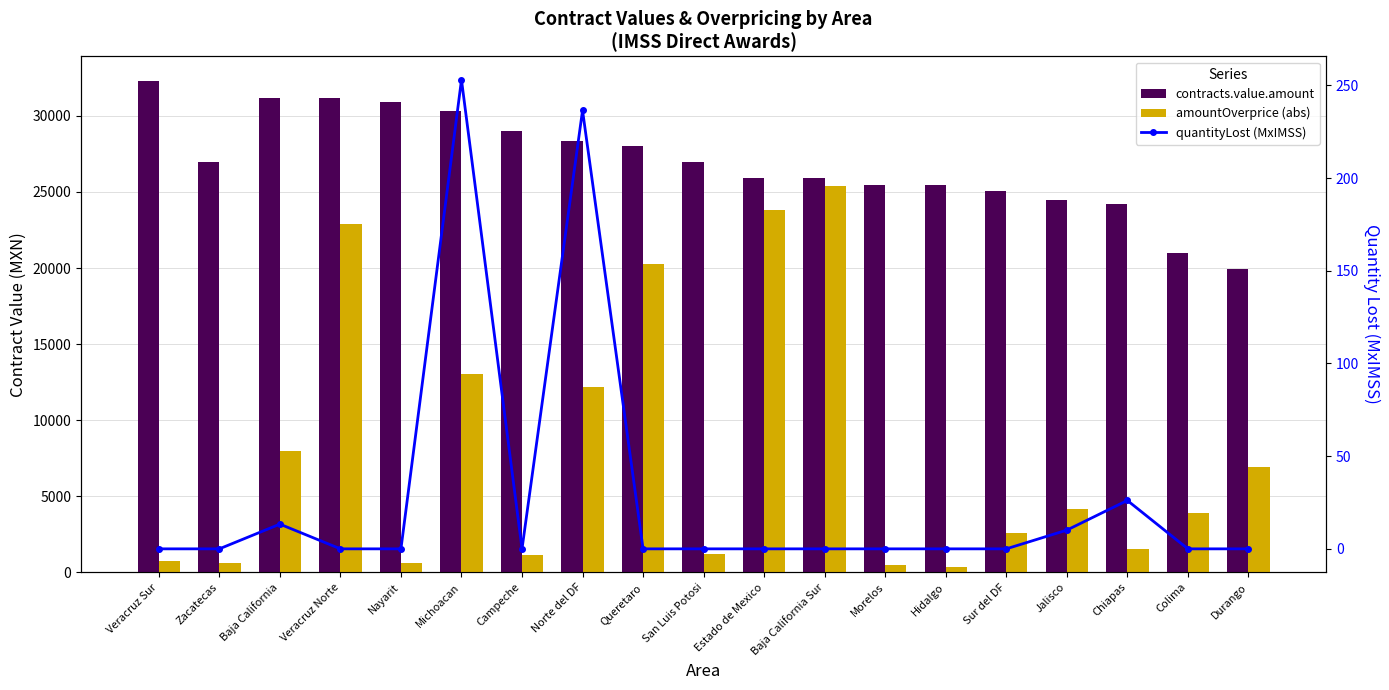

How many values in the contracts.value.amount series exceed 27000?

8